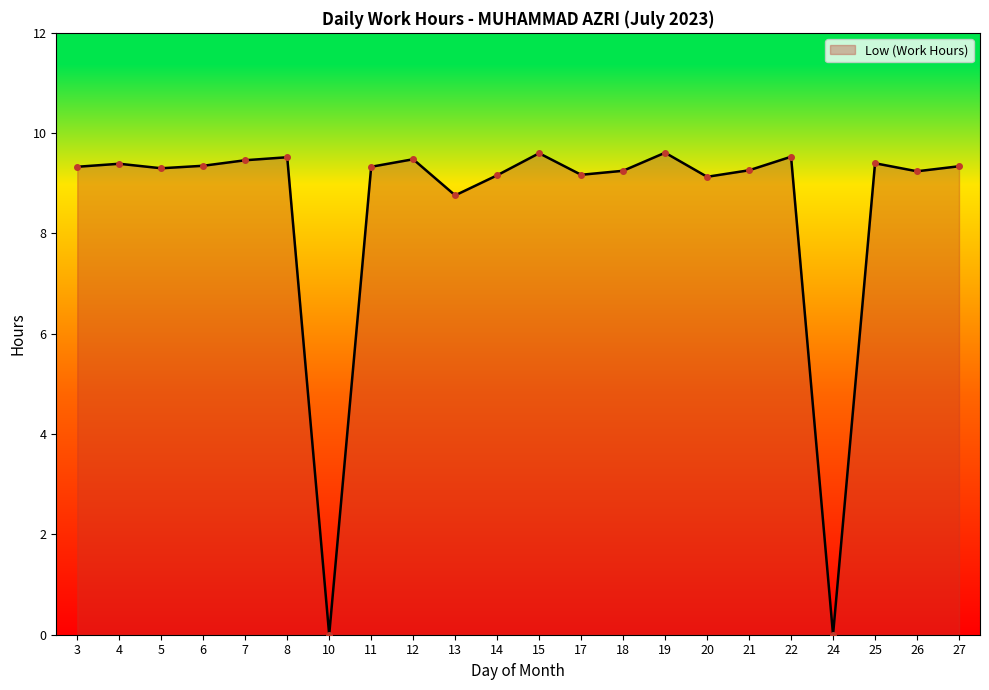

What is the maximum value shown in the chart?

9.6